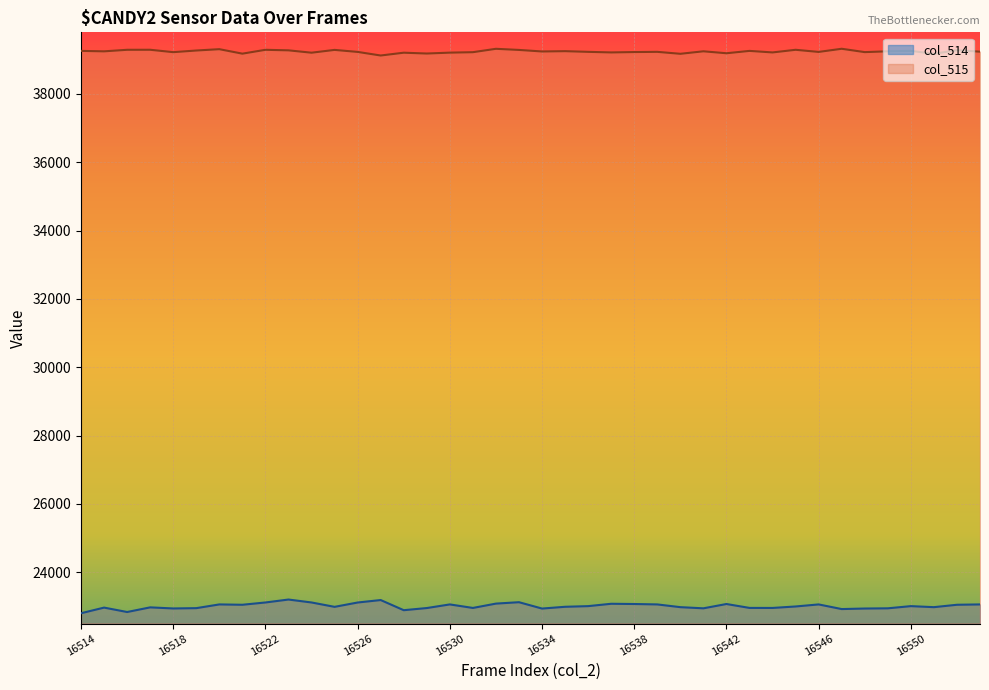

What is the smallest value displayed?

22802